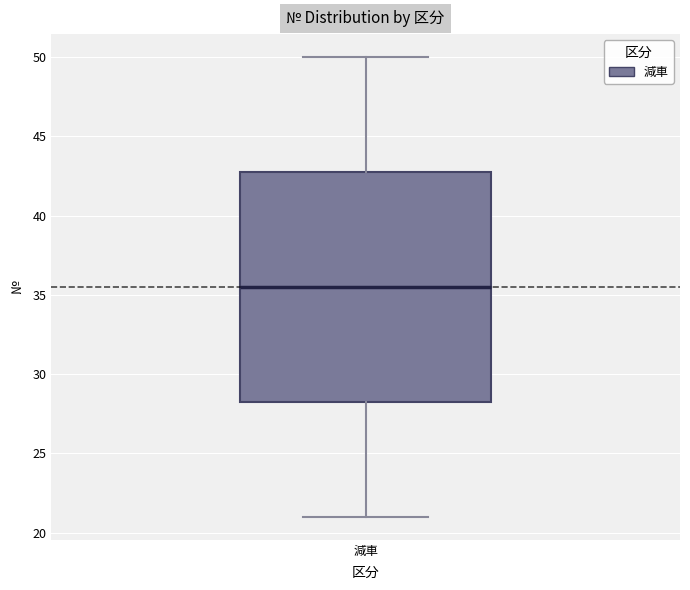

Read this box plot against the y-axis: the position of the median line, the range covered by the box, and the ends of both whiskers. The values are not printed on the chart, so give them approximately, as read against the axis.

median 35.5, box 28.5 to 43.0, whiskers 21.0 to 50.0